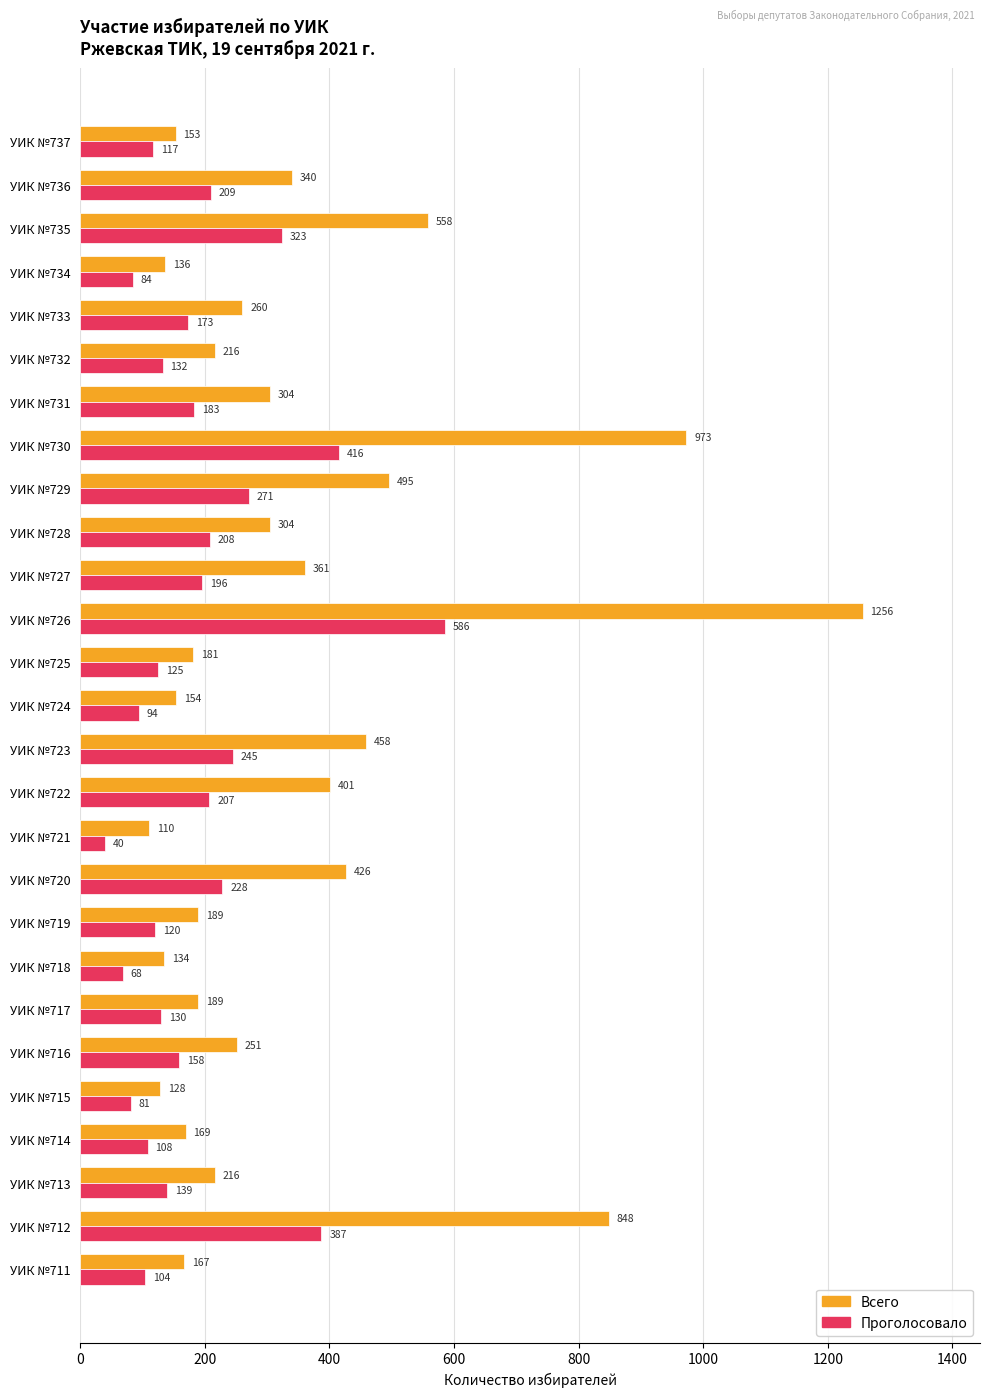

At which label is Проголосовало closest to 313?

УИК №735